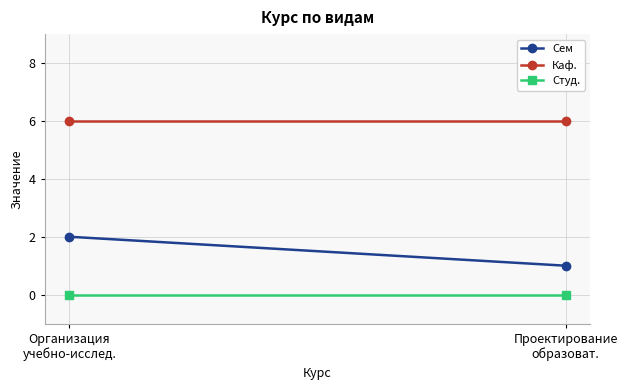

At which category is the sum across all series the highest?

Организация
учебно-исслед.